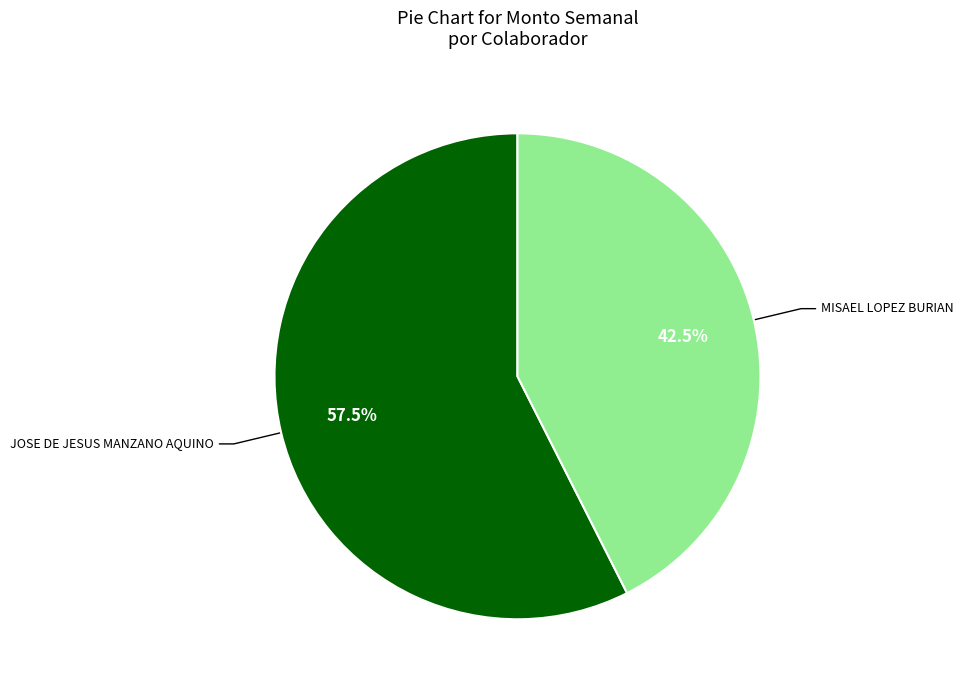

Is there any slice that represents more than half of the pie?

Yes